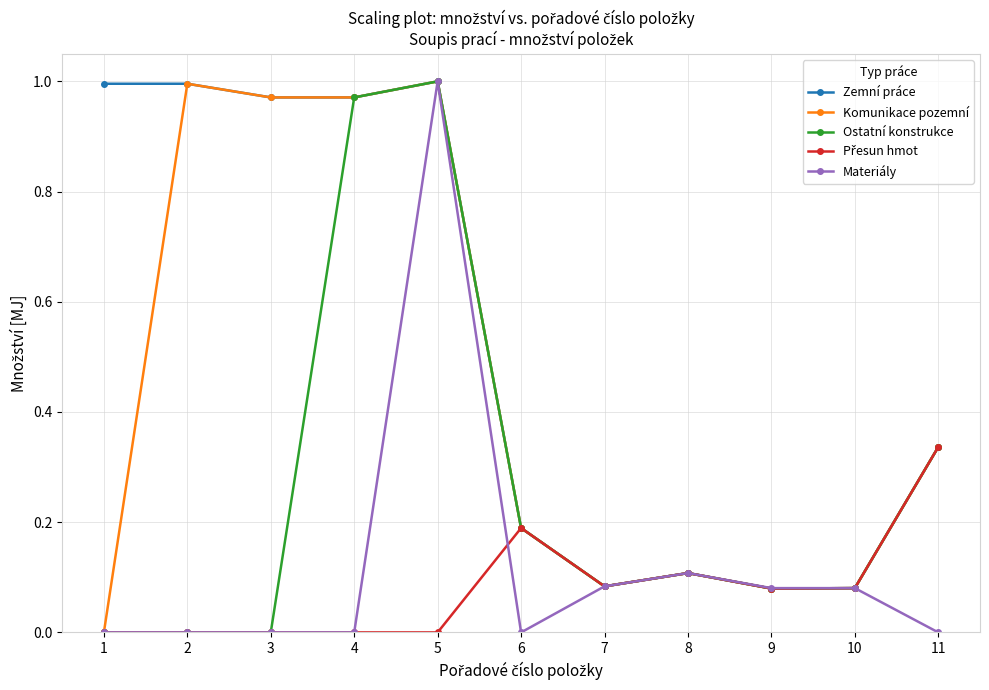

What is the total value across all series at 3?

1.9